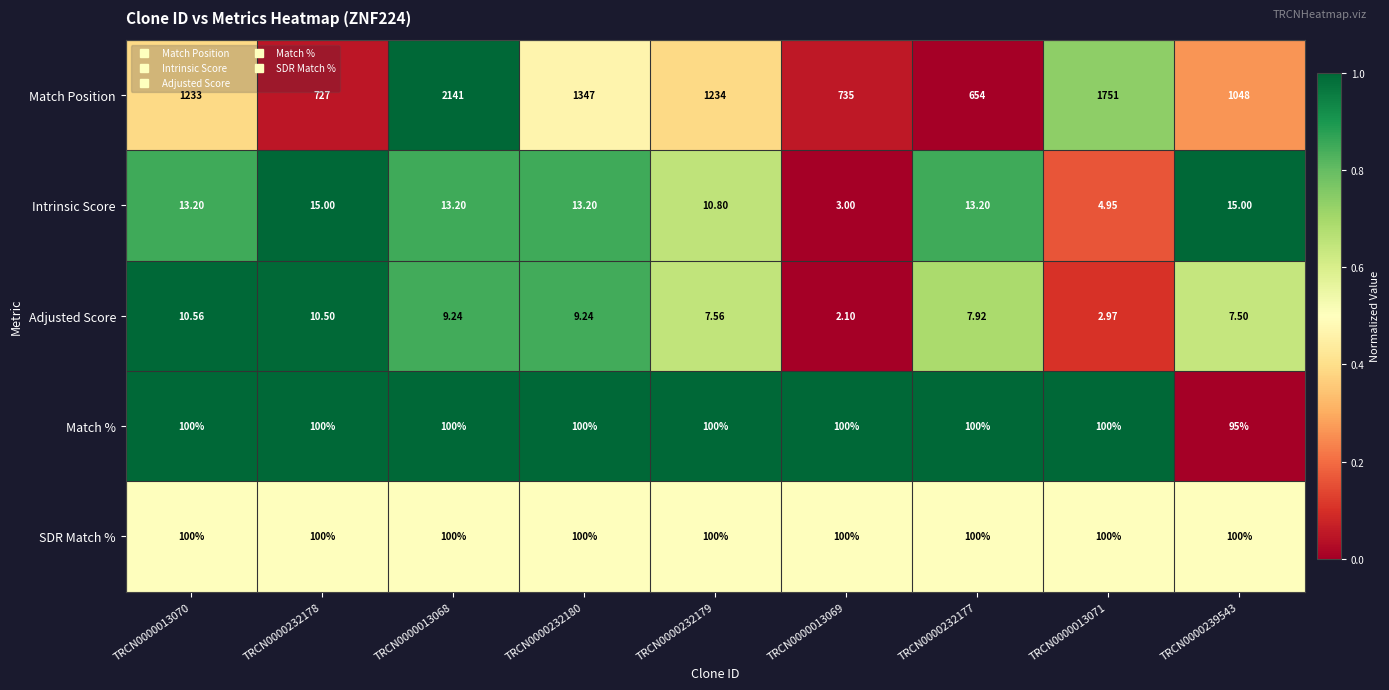

Which series changed the most between TRCN0000232180 and TRCN0000232177?

Match Position